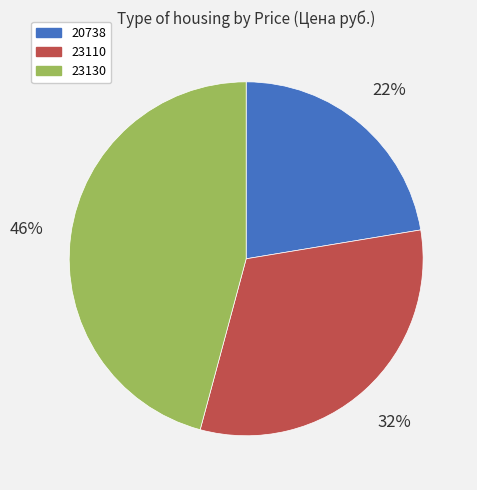

To the nearest percent, what portion does 23110 represent?

32%